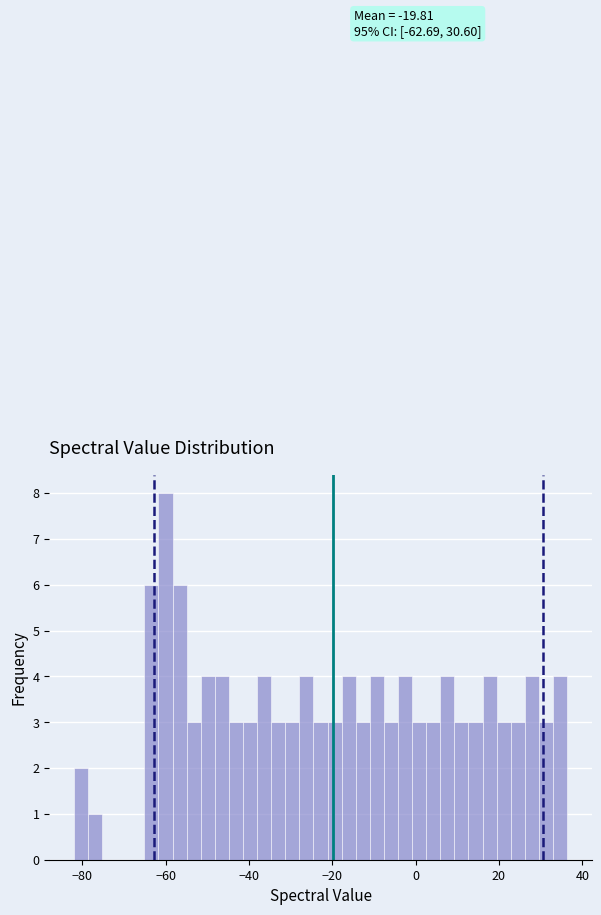

Read against the x-axis, roughly where is the centre of the tallest bar?

-60